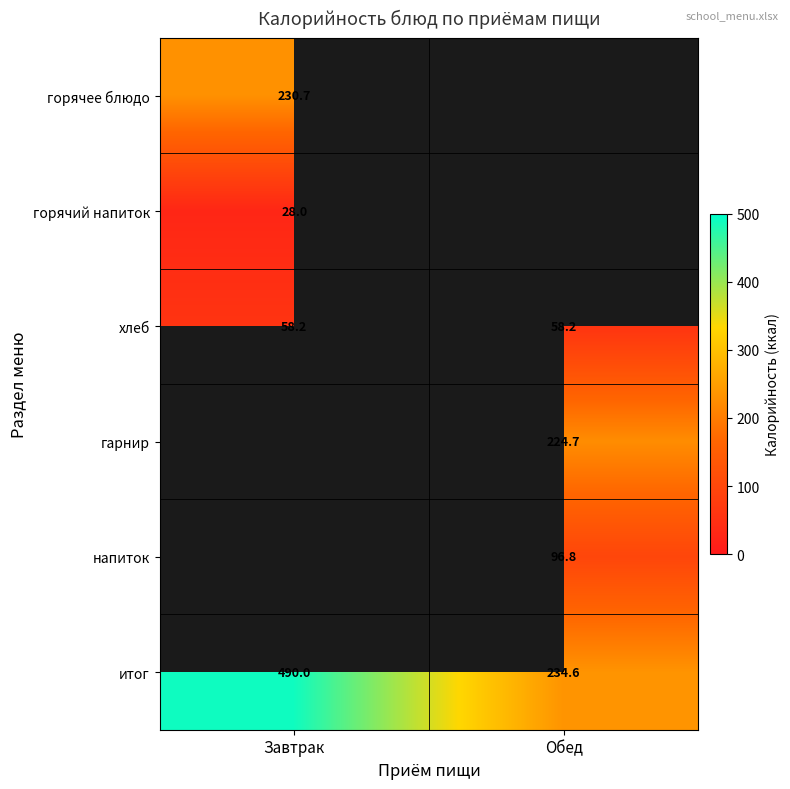

Is the value of гарнир at Обед greater than the value of горячее блюдо at Завтрак?

No